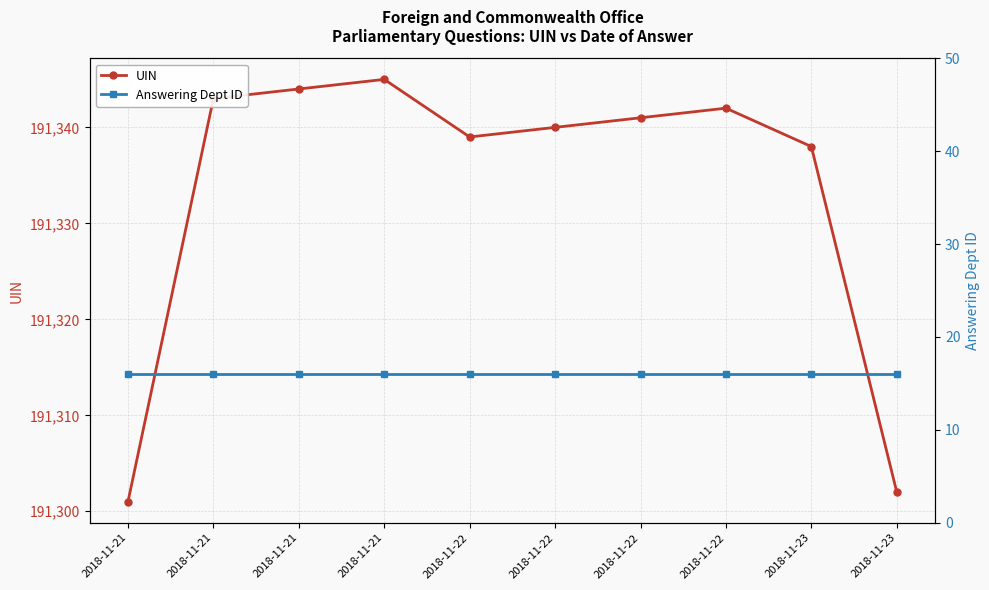

Reading left to right, list all the values displayed in this chart.

UIN: 2018-11-21=191301	2018-11-21=191343	2018-11-21=191344	2018-11-21=191345	2018-11-22=191339	2018-11-22=191340	2018-11-22=191341	2018-11-22=191342	2018-11-23=191338	2018-11-23=191302
Answering Dept ID: 2018-11-21=16	2018-11-21=16	2018-11-21=16	2018-11-21=16	2018-11-22=16	2018-11-22=16	2018-11-22=16	2018-11-22=16	2018-11-23=16	2018-11-23=16